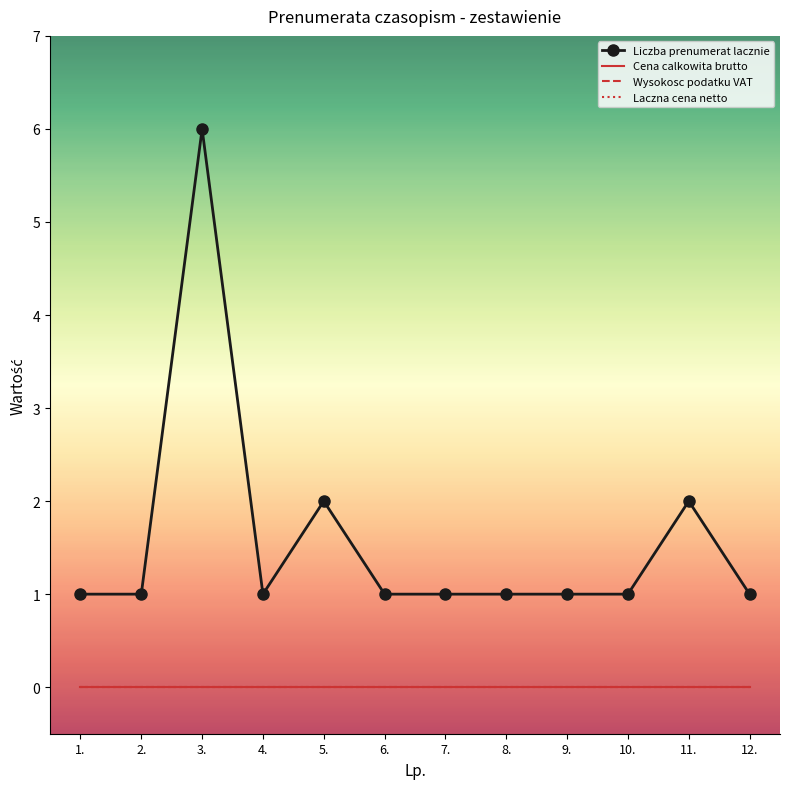

Reading left to right, list all the values displayed in this chart.

Liczba prenumerat lacznie: 1.=1	2.=1	3.=6	4.=1	5.=2	6.=1	7.=1	8.=1	9.=1	10.=1	11.=2	12.=1
Cena calkowita brutto: 1.=0	2.=0	3.=0	4.=0	5.=0	6.=0	7.=0	8.=0	9.=0	10.=0	11.=0	12.=0
Wysokosc podatku VAT: 1.=0	2.=0	3.=0	4.=0	5.=0	6.=0	7.=0	8.=0	9.=0	10.=0	11.=0	12.=0
Laczna cena netto: 1.=0	2.=0	3.=0	4.=0	5.=0	6.=0	7.=0	8.=0	9.=0	10.=0	11.=0	12.=0